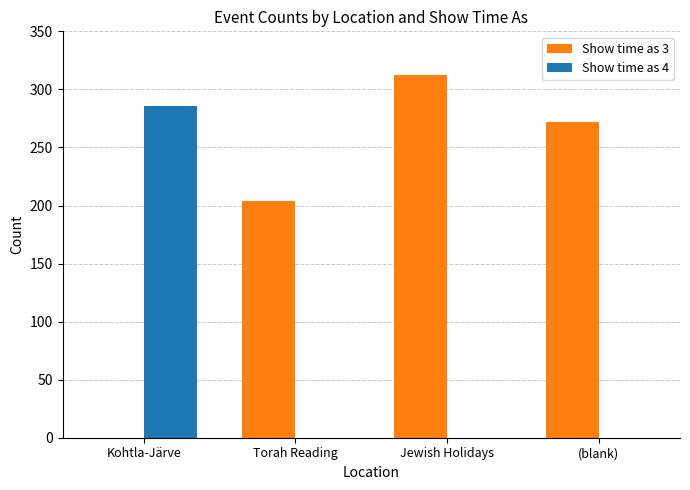

True or false: Show time as 3 has a value of 535 at Jewish Holidays.

False